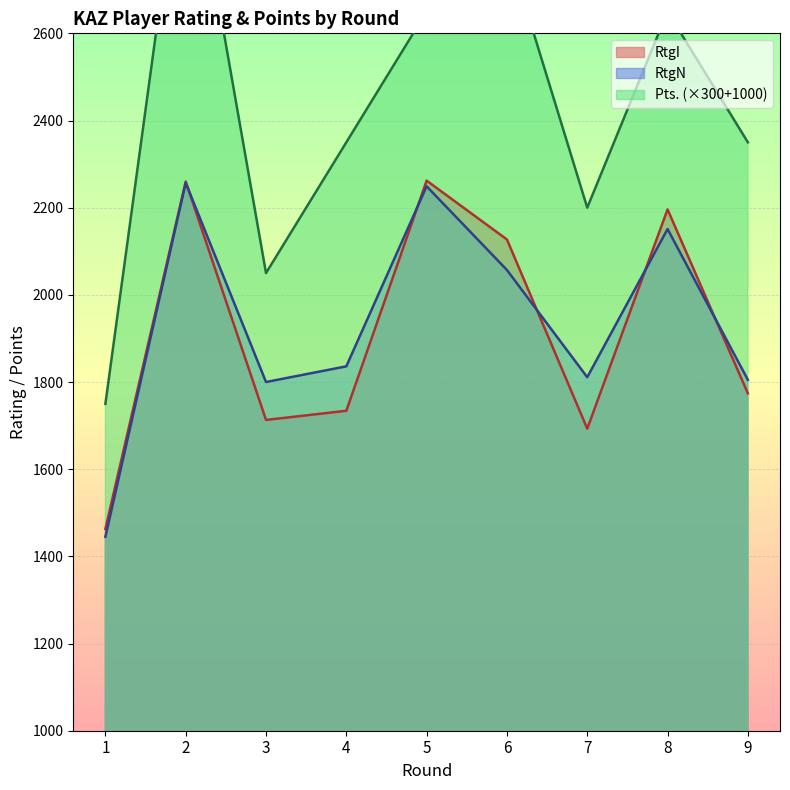

Reading right to left, transcribe all the data shown in this chart.

RtgI: 1774	2196	1693	2127	2262	1734	1713	2260	1463
RtgN: 1805	2151	1811	2057	2249	1836	1800	2257	1445
Pts.: 2350	2650	2200	2800	2650	2350	2050	3100	1750